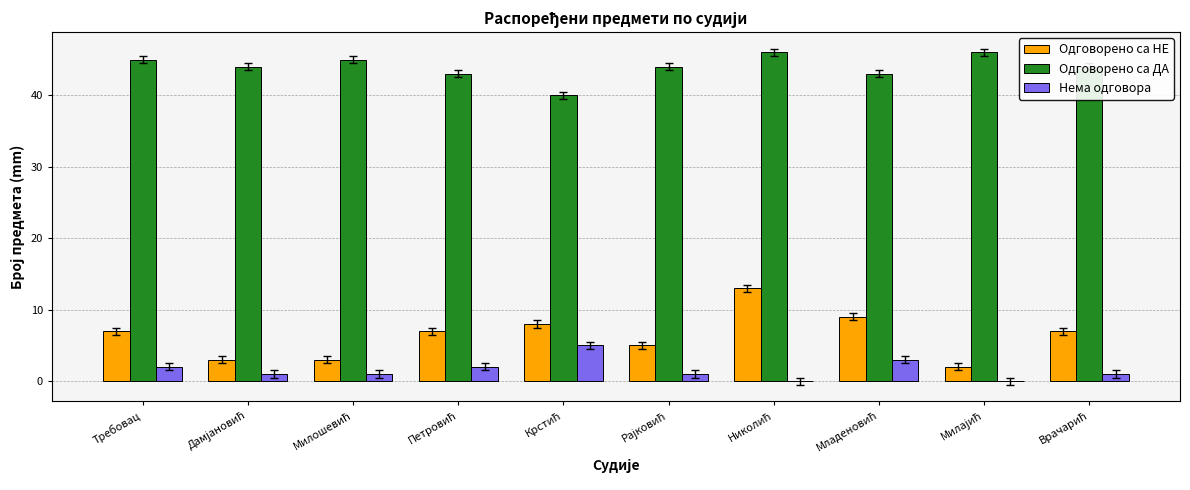

How many series are shown in this chart?

3